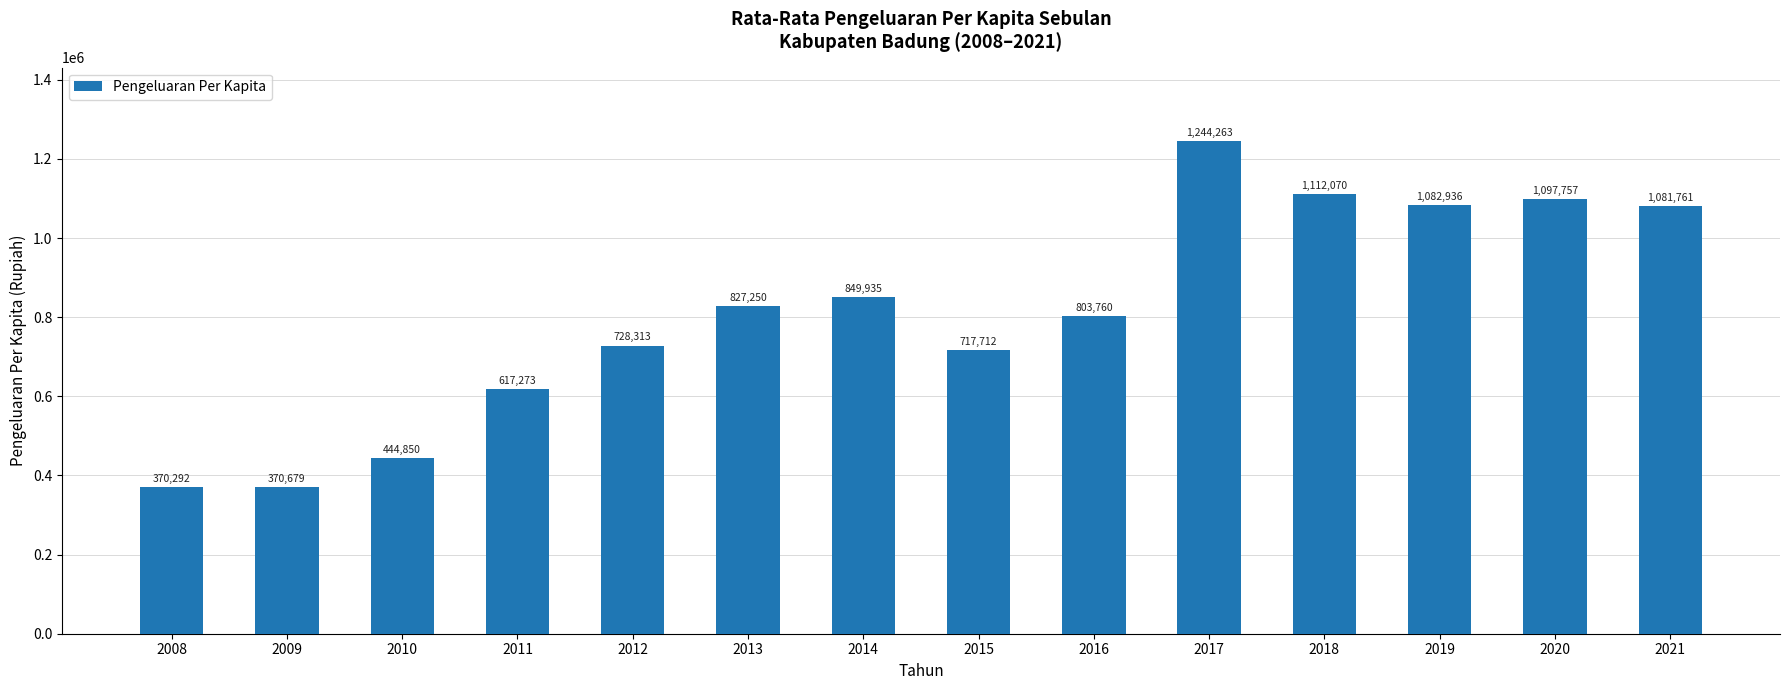

What is the value of the 13th bar from the left?

1097757